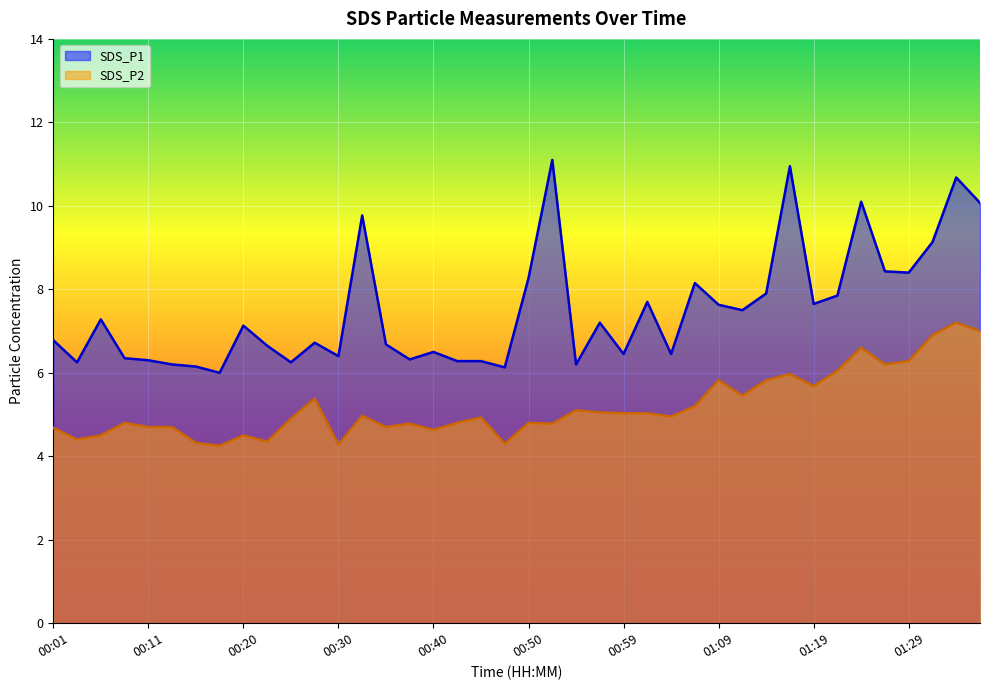

The value of SDS_P2 at 00:16 is 4.3. True or false?

True